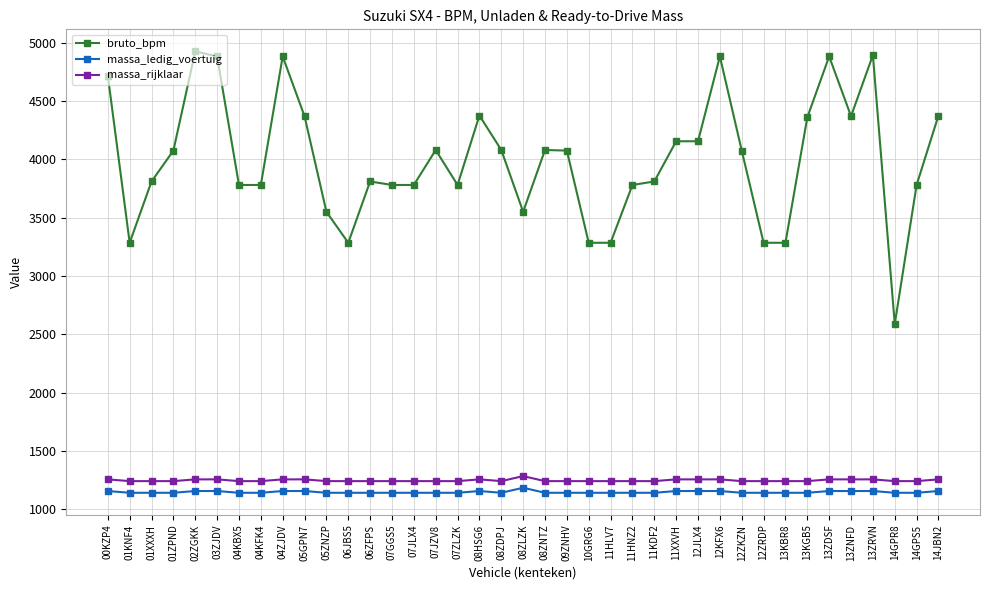

The value of massa_ledig_voertuig at 07GGS5 is 1140. True or false?

True